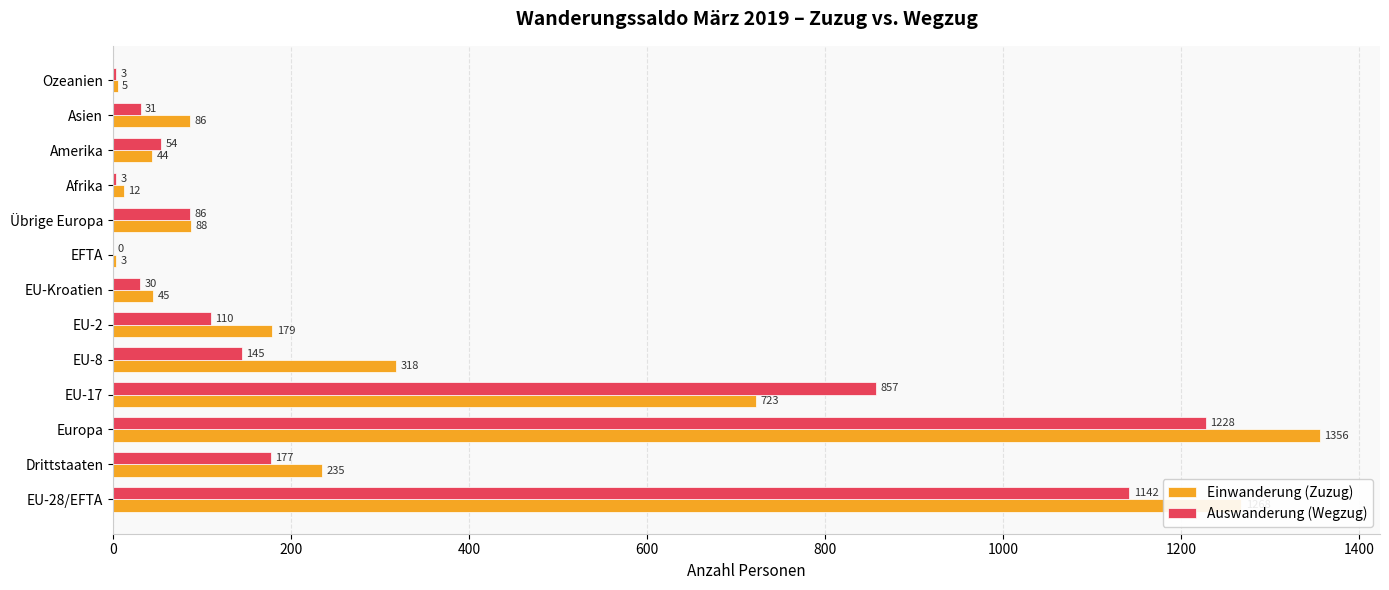

What is the highest value of the Auswanderung (Wegzug) series?

1228